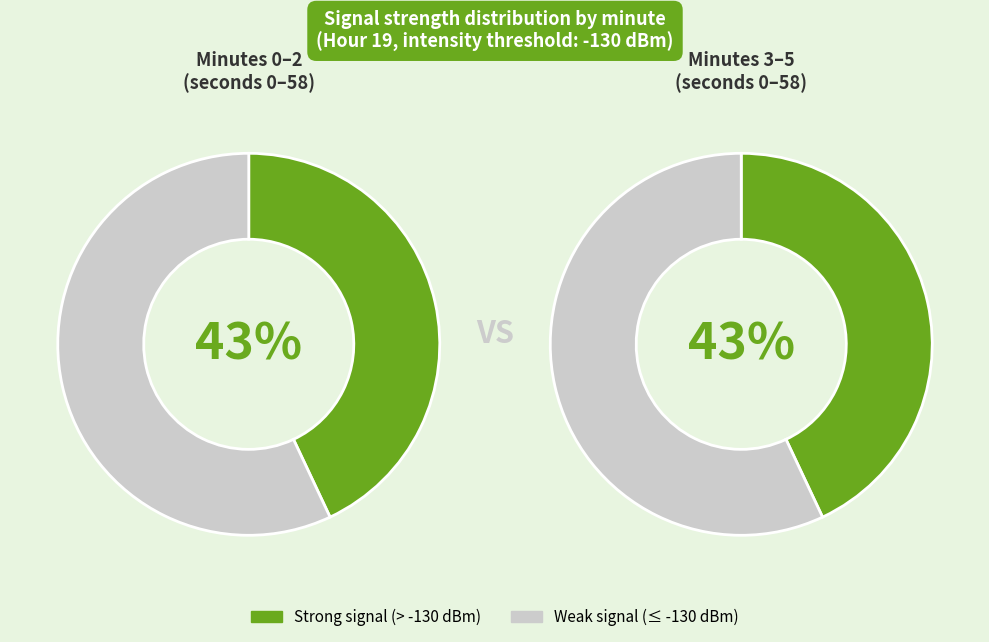

Count the number of slices in the pie.

2